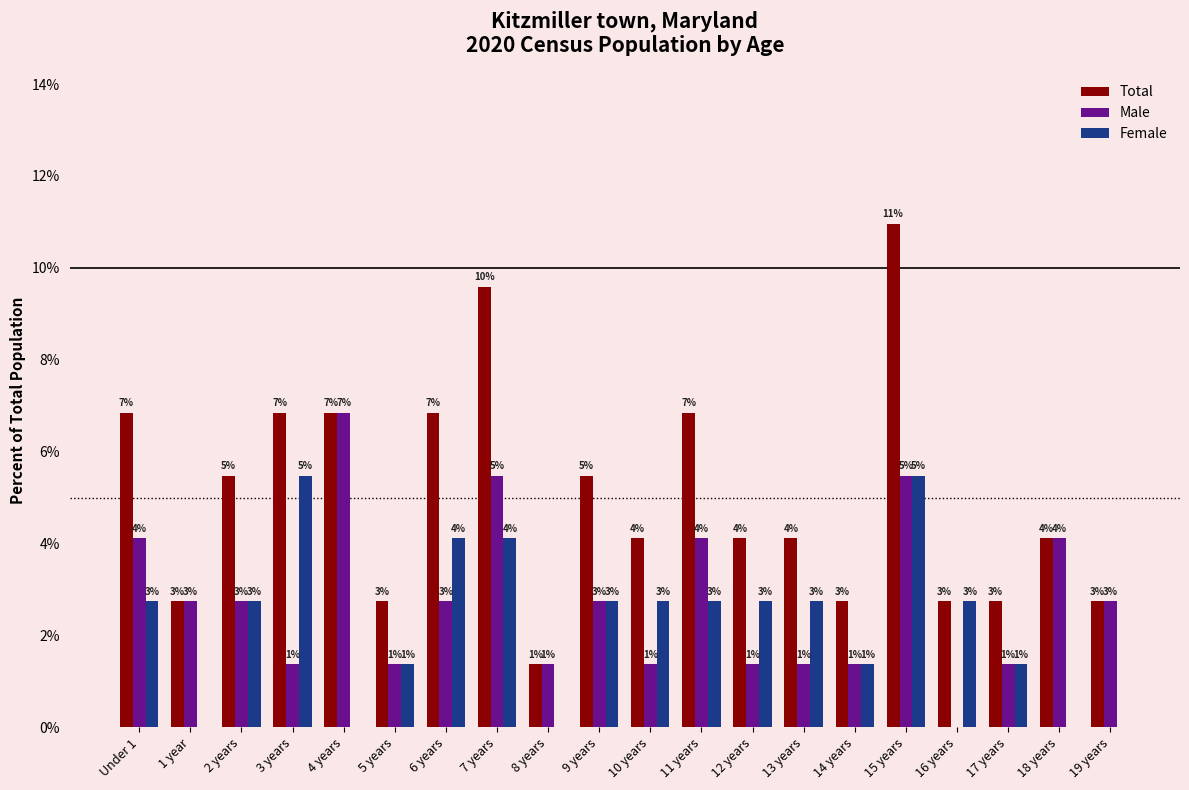

Which series changed the most between 7 years and 17 years?

Total